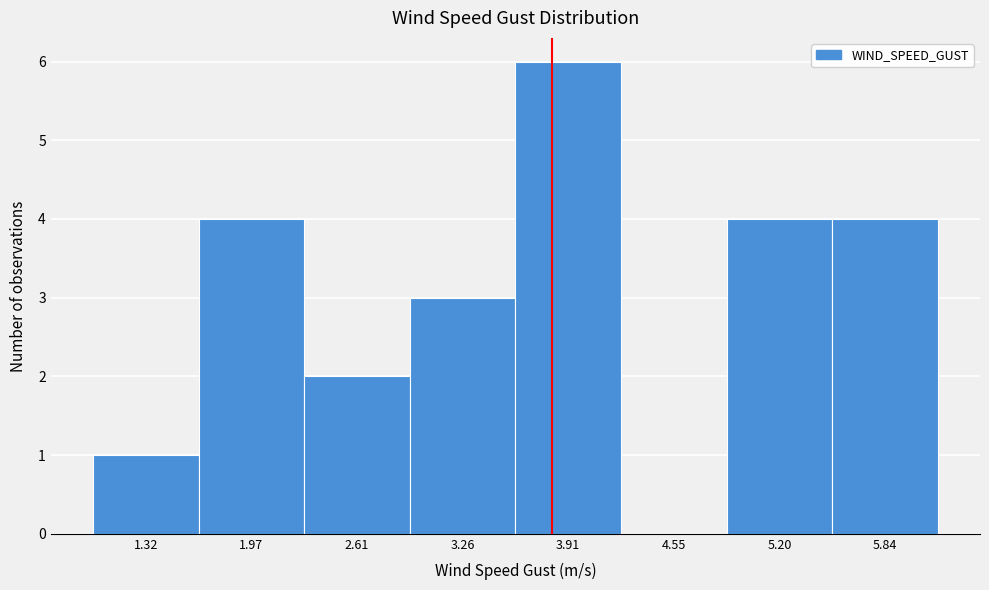

Reading left to right, transcribe this chart: for each bar, give the range it covers on the x-axis and its height. Neither the bar edges nor the heights are printed on the chart, so give them approximately, as read against the axes.

1.0 to 1.6: 1
1.6 to 2.3: 4
2.3 to 2.9: 2
2.9 to 3.6: 3
3.6 to 4.2: 6
4.2 to 4.9: 0
4.9 to 5.5: 4
5.5 to 6.2: 4